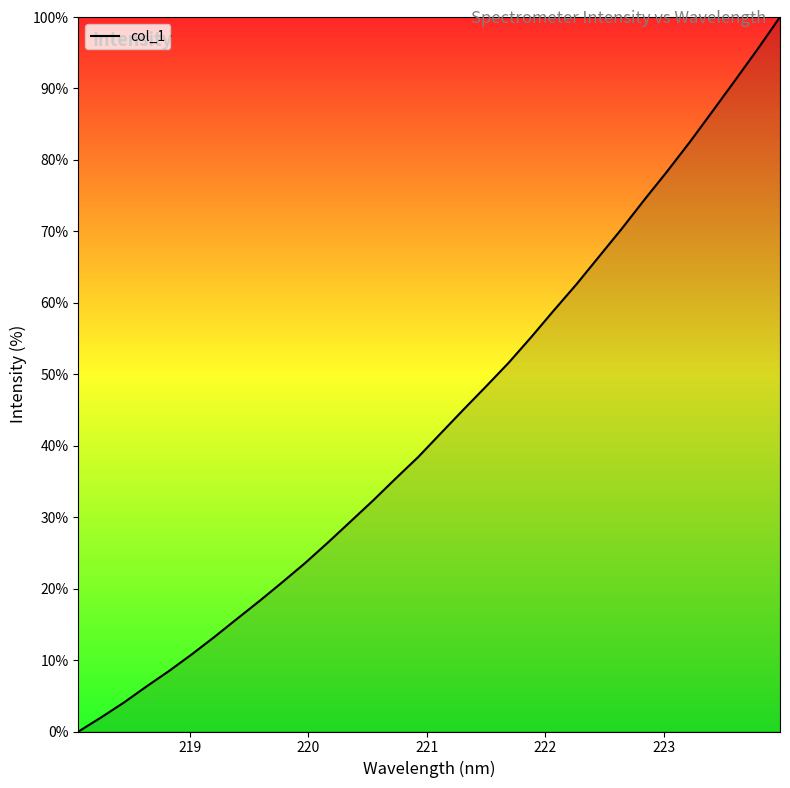

What is the maximum value shown in the chart?

100.0